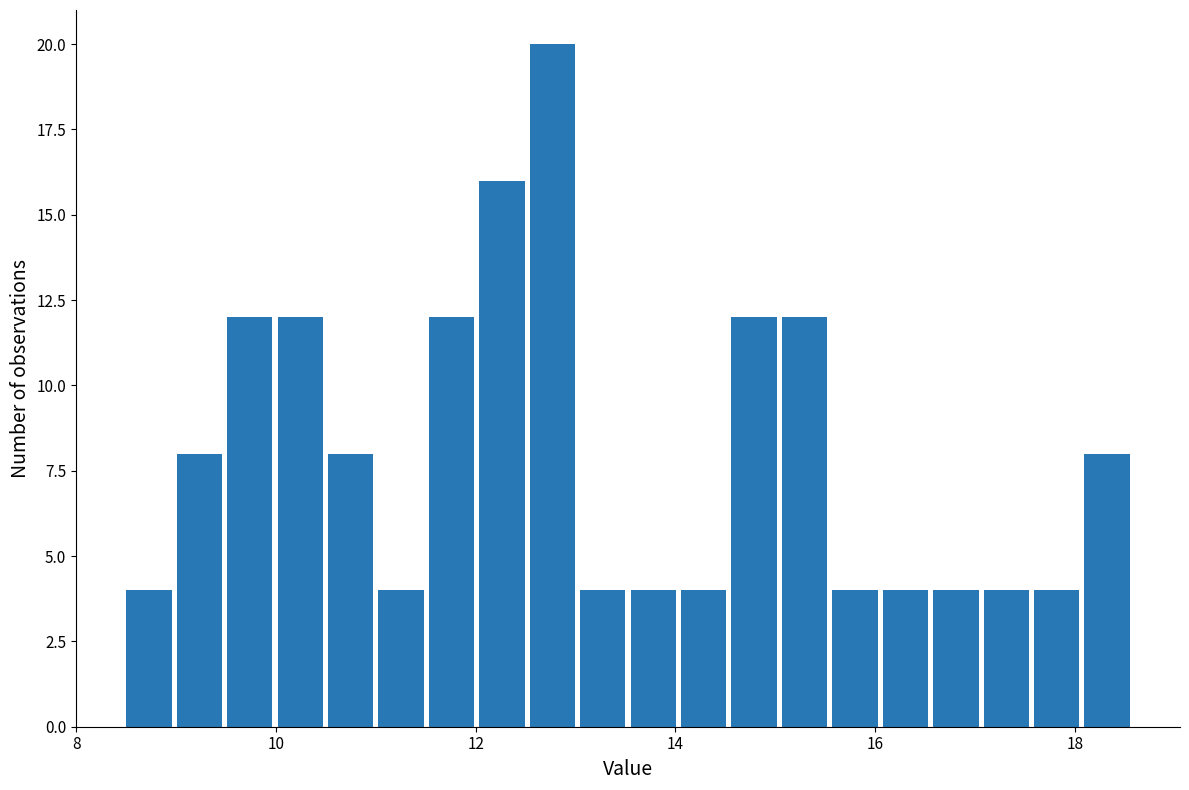

Read against the x-axis, roughly where is the centre of the tallest bar?

12.8